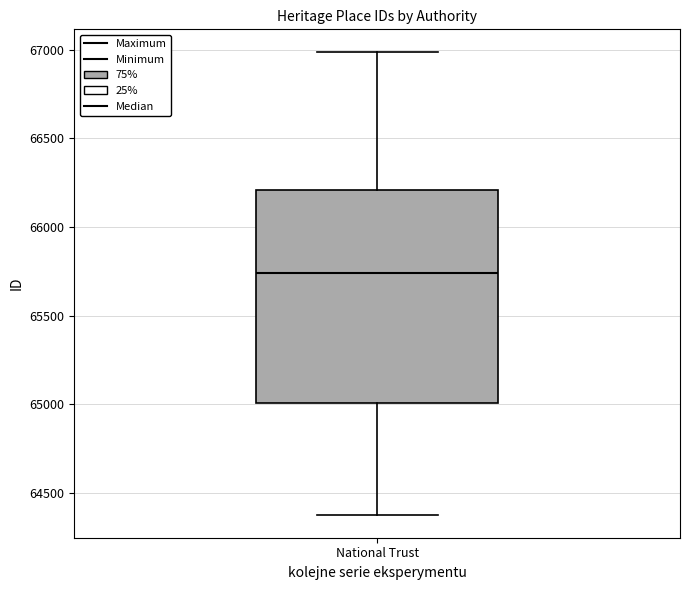

Read this box plot against the y-axis: the position of the median line, the range covered by the box, and the ends of both whiskers. The values are not printed on the chart, so give them approximately, as read against the axis.

median 65750, box 65000 to 66200, whiskers 64400 to 67000